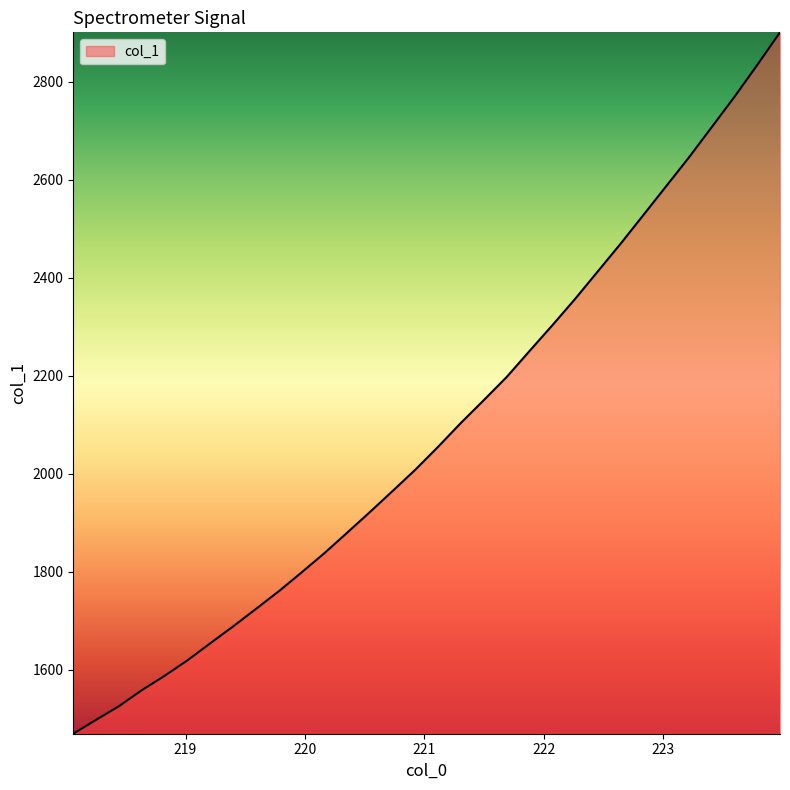

What is the difference between the maximum and minimum values?

1431.0